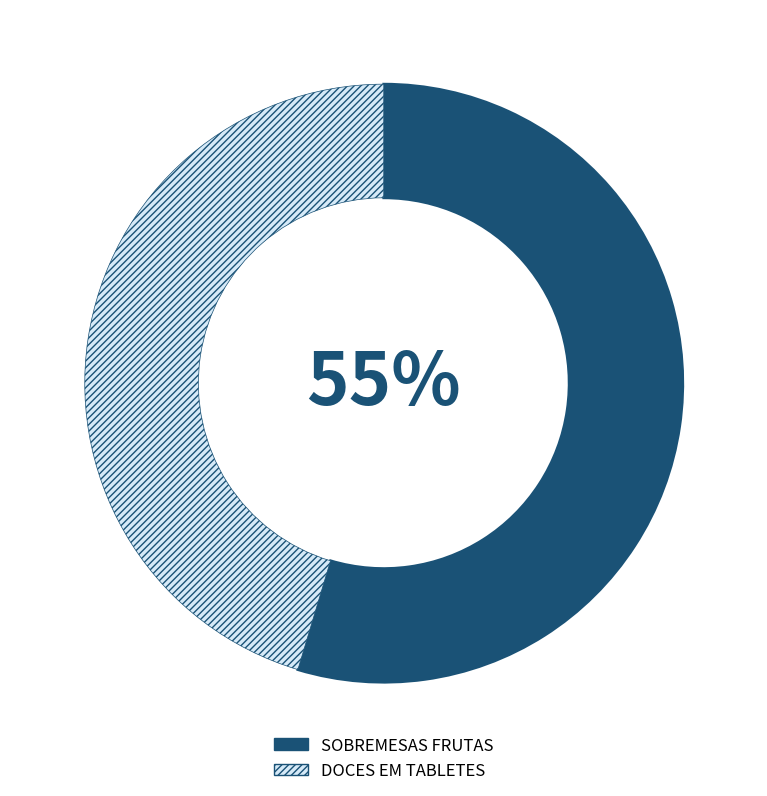

Approximately how many times larger is the value at SOBREMESAS FRUTAS compared to DOCES EM TABLETES?

1.2